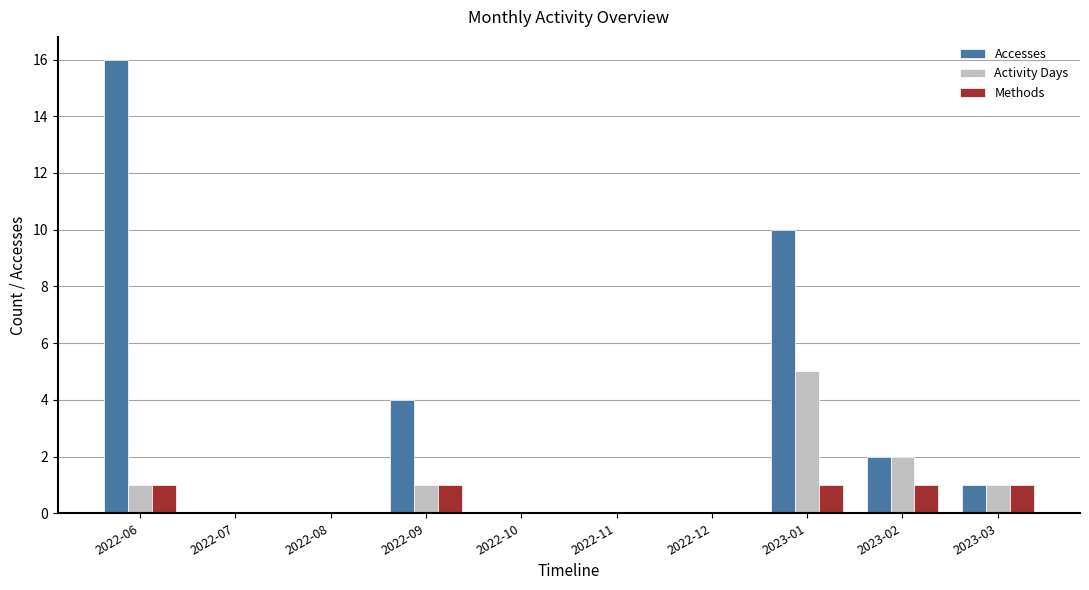

Reading left to right, extract all data points from this chart.

Accesses: 2022-06=16	2022-07=0	2022-08=0	2022-09=4	2022-10=0	2022-11=0	2022-12=0	2023-01=10	2023-02=2	2023-03=1
Activity Days: 2022-06=1	2022-07=0	2022-08=0	2022-09=1	2022-10=0	2022-11=0	2022-12=0	2023-01=5	2023-02=2	2023-03=1
Methods: 2022-06=1	2022-07=0	2022-08=0	2022-09=1	2022-10=0	2022-11=0	2022-12=0	2023-01=1	2023-02=1	2023-03=1